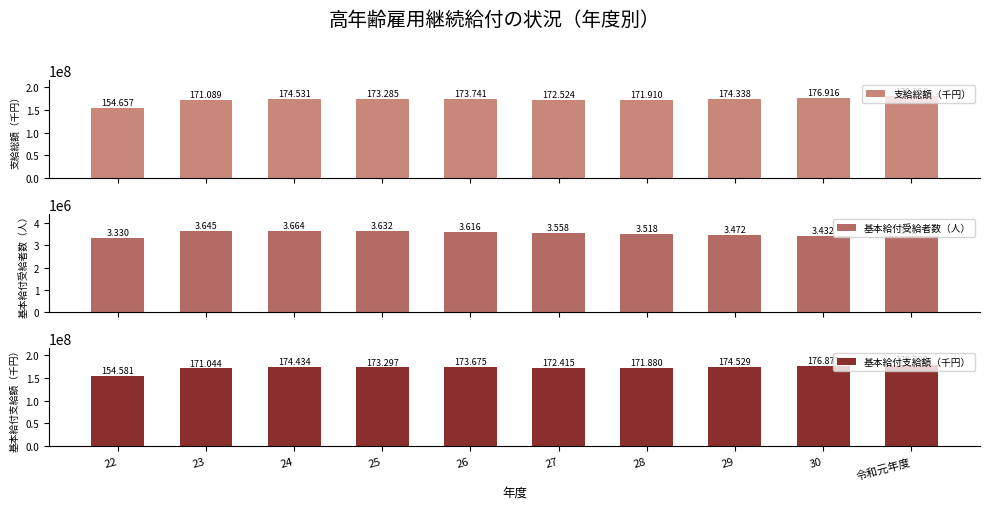

How many bars are there in each group?

3